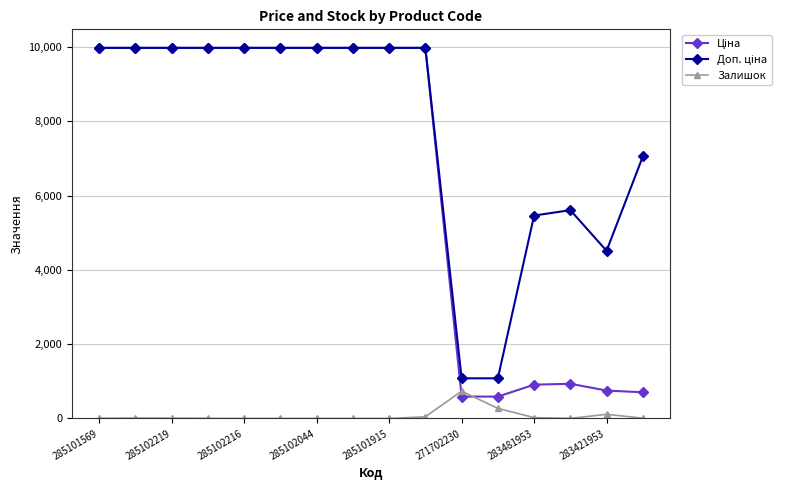

At how many categories does at least one series exceed 462?

16